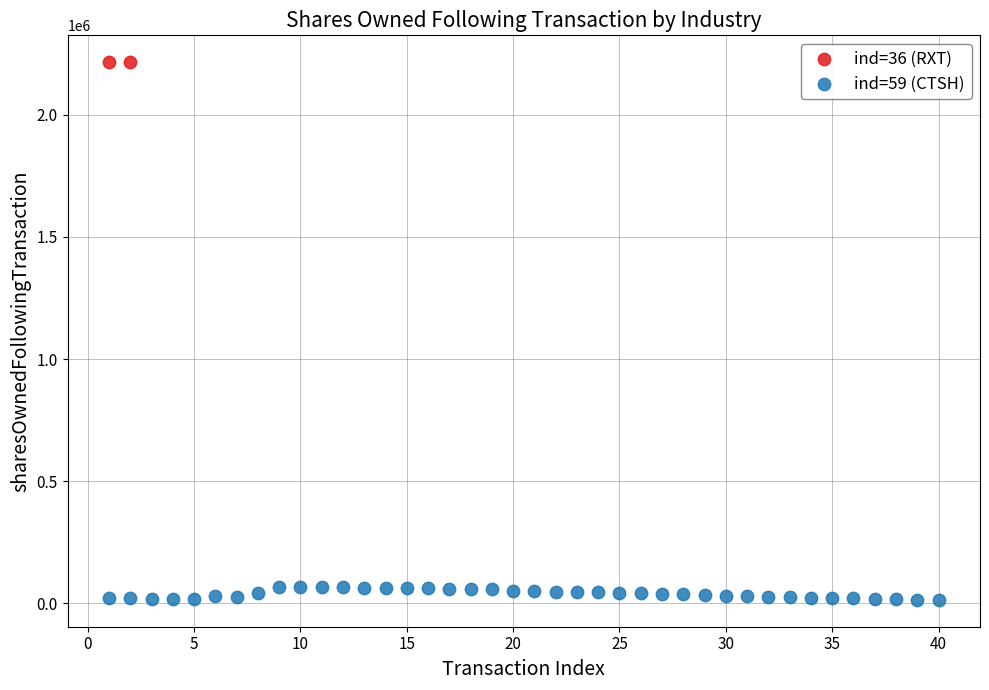

What are all the series names shown in the legend?

ind=36 (RXT), ind=59 (CTSH)